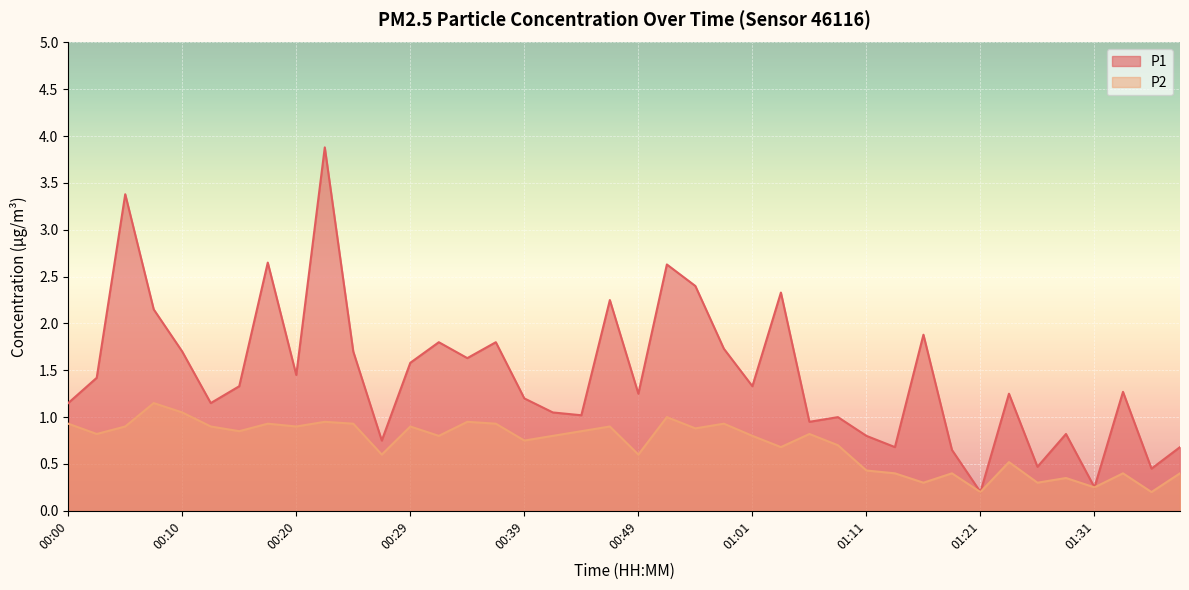

Reading left to right, transcribe all the data shown in this chart.

P1: 00:00=1.1	00:02=1.4	00:05=3.4	00:07=2.1	00:10=1.7	00:12=1.1	00:15=1.3	00:17=2.6	00:20=1.4	00:22=3.9	00:25=1.7	00:27=0.8	00:29=1.6	00:32=1.8	00:34=1.6	00:37=1.8	00:39=1.2	00:42=1.1	00:44=1.0	00:47=2.2	00:49=1.2	00:52=2.6	00:54=2.4	00:59=1.7	01:01=1.3	01:04=2.3	01:06=0.9	01:09=1.0	01:11=0.8	01:14=0.7	01:16=1.9	01:19=0.7	01:21=0.2	01:24=1.2	01:26=0.5	01:28=0.8	01:31=0.2	01:33=1.3	01:36=0.5	01:38=0.7
P2: 00:00=0.9	00:02=0.8	00:05=0.9	00:07=1.1	00:10=1.1	00:12=0.9	00:15=0.8	00:17=0.9	00:20=0.9	00:22=0.9	00:25=0.9	00:27=0.6	00:29=0.9	00:32=0.8	00:34=0.9	00:37=0.9	00:39=0.8	00:42=0.8	00:44=0.8	00:47=0.9	00:49=0.6	00:52=1.0	00:54=0.9	00:59=0.9	01:01=0.8	01:04=0.7	01:06=0.8	01:09=0.7	01:11=0.4	01:14=0.4	01:16=0.3	01:19=0.4	01:21=0.2	01:24=0.5	01:26=0.3	01:28=0.3	01:31=0.2	01:33=0.4	01:36=0.2	01:38=0.4